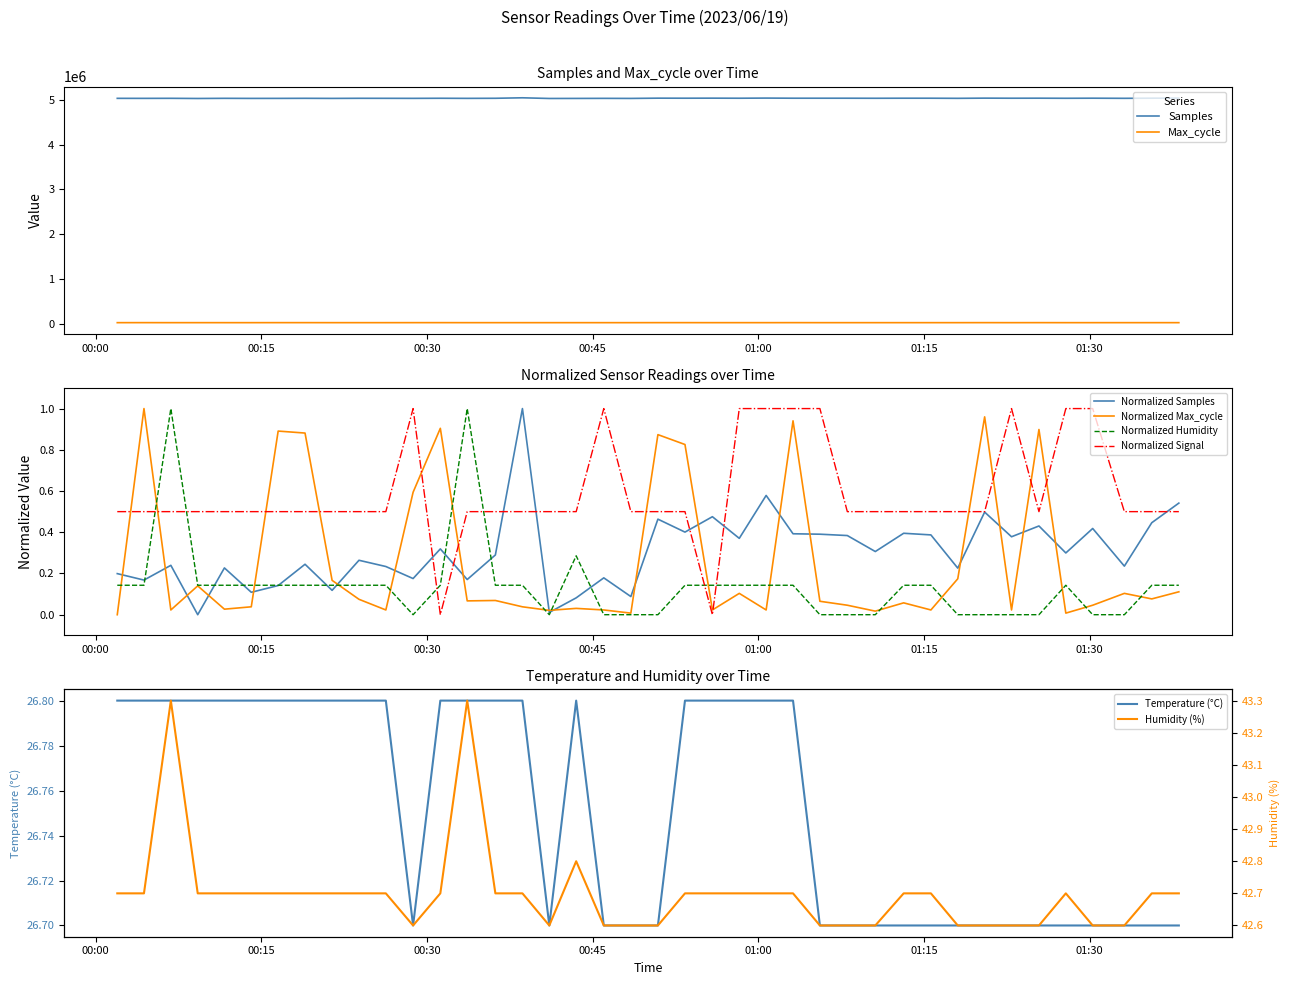

What position from the right is 2023/06/19 01:22:56?

7